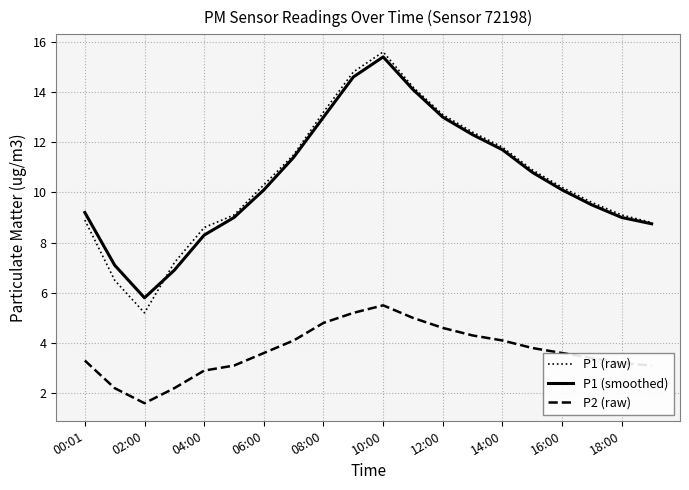

How many values in the P2 (raw) series exceed 3?

16